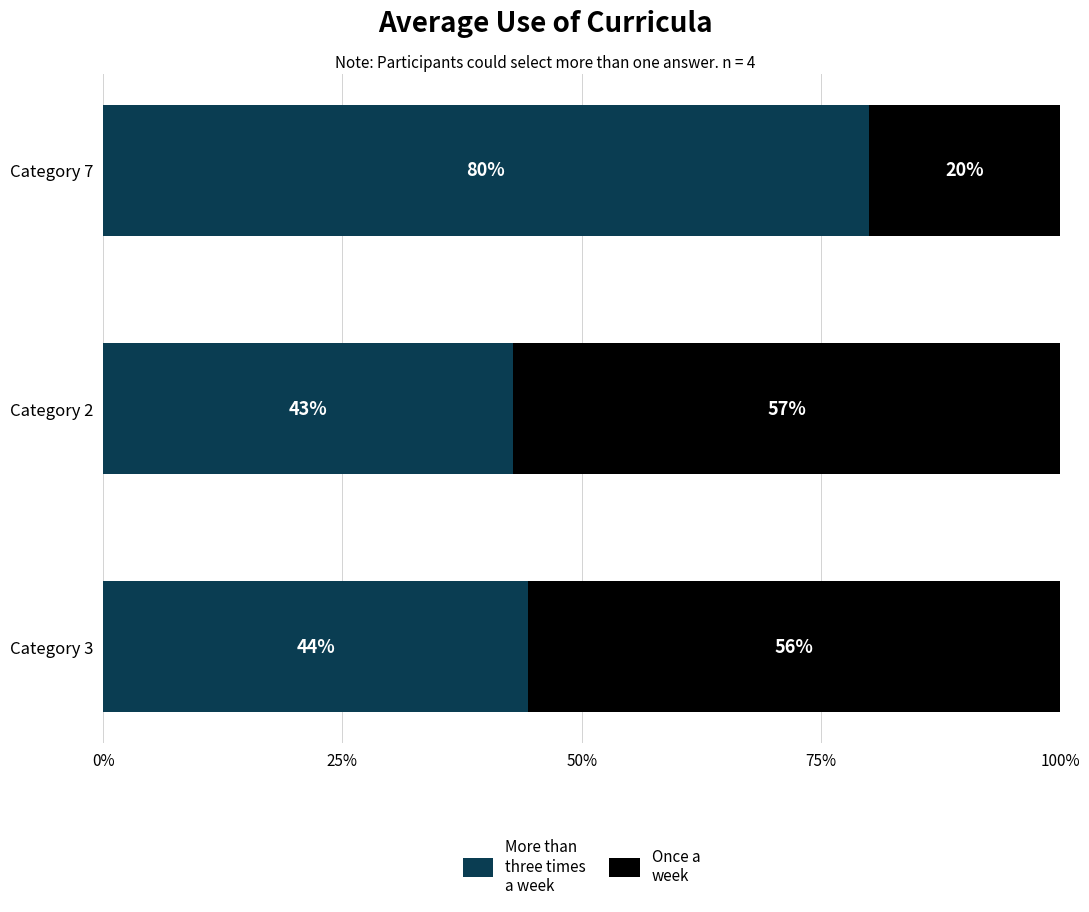

What is the total value across all series at Category 2?

100.0